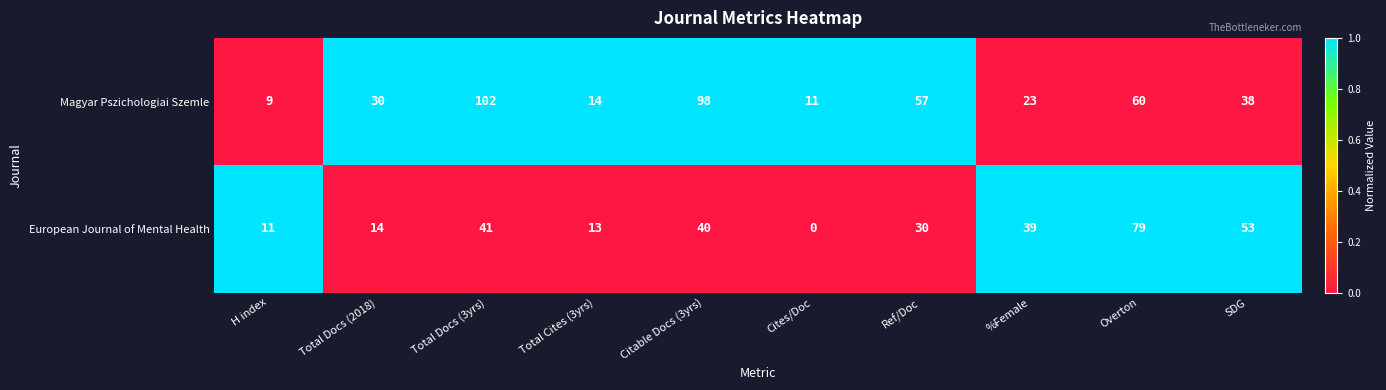

Which series has the widest spread of values?

Magyar Pszichologiai Szemle